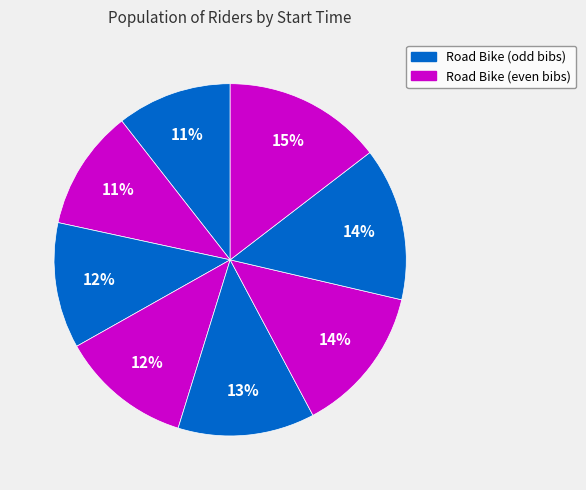

How many slices are in this pie chart?

8